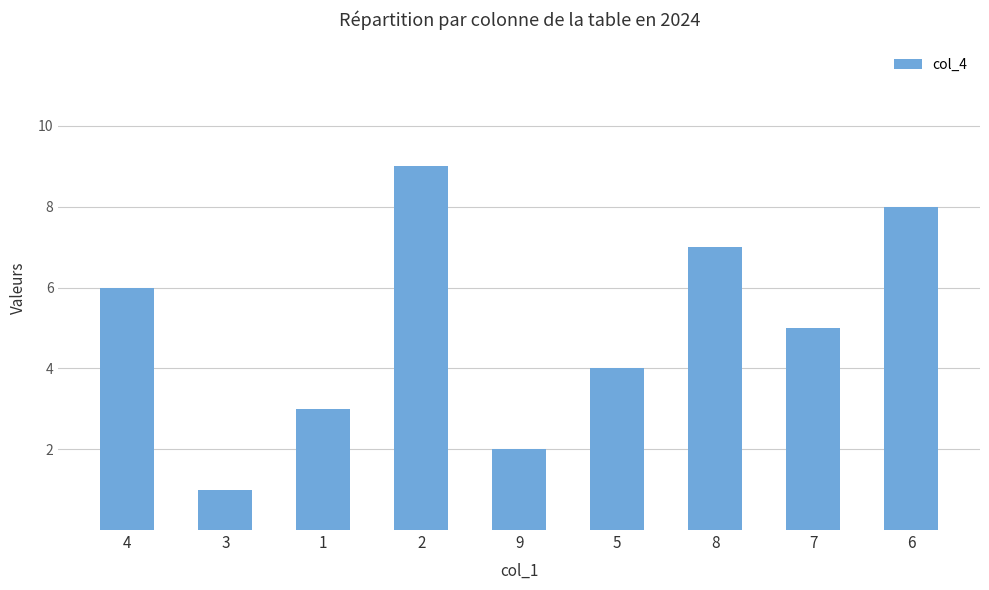

The value at 7 is 5. True or false?

True